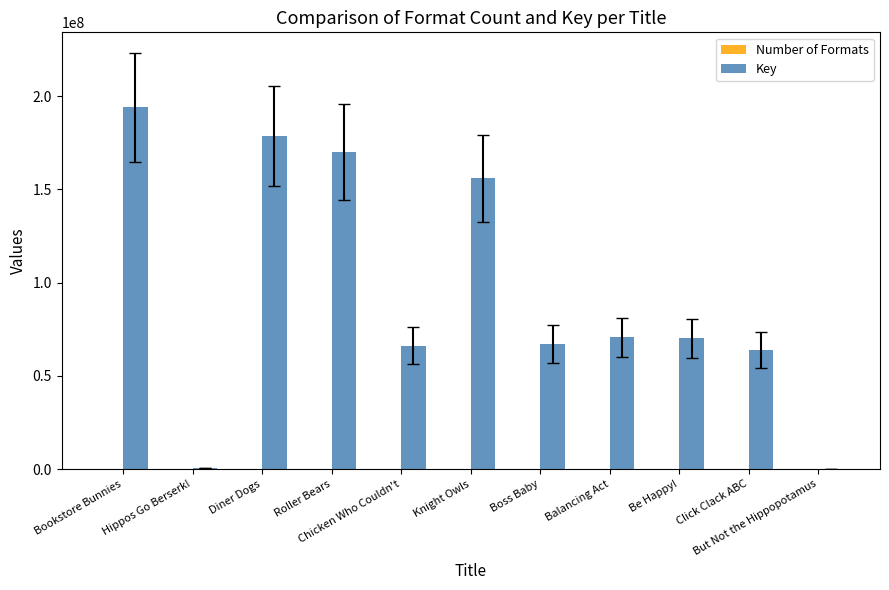

Which series has the largest total across all categories?

Key